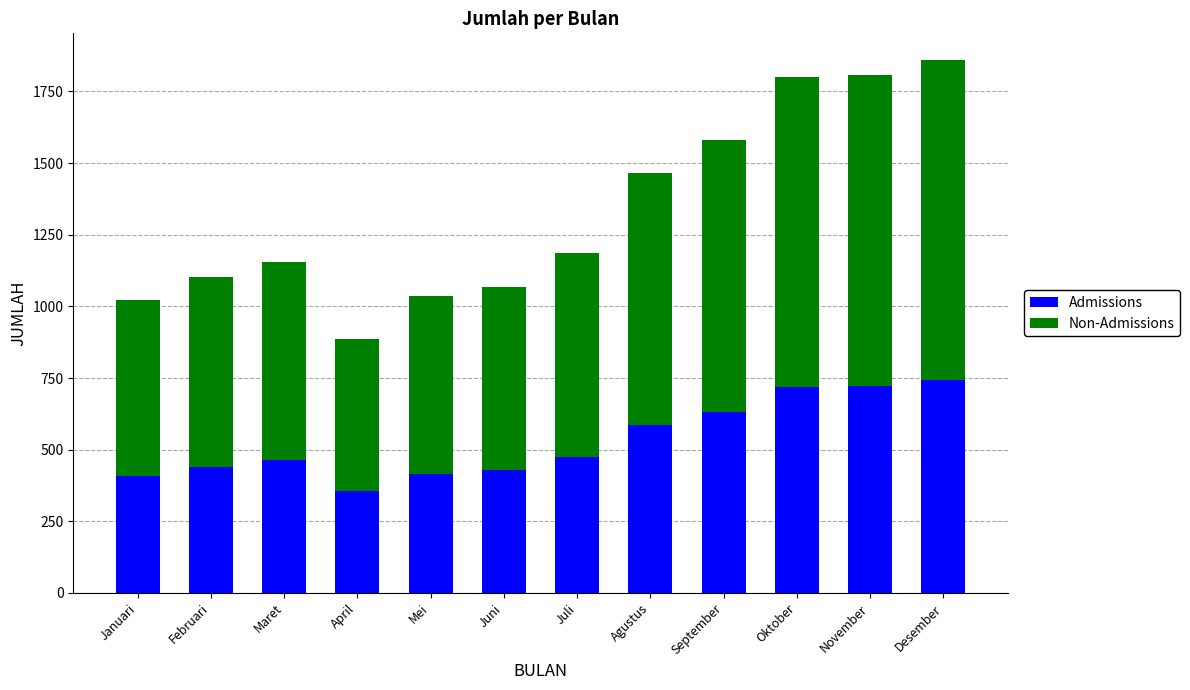

Read the Admissions value at September.

632.4